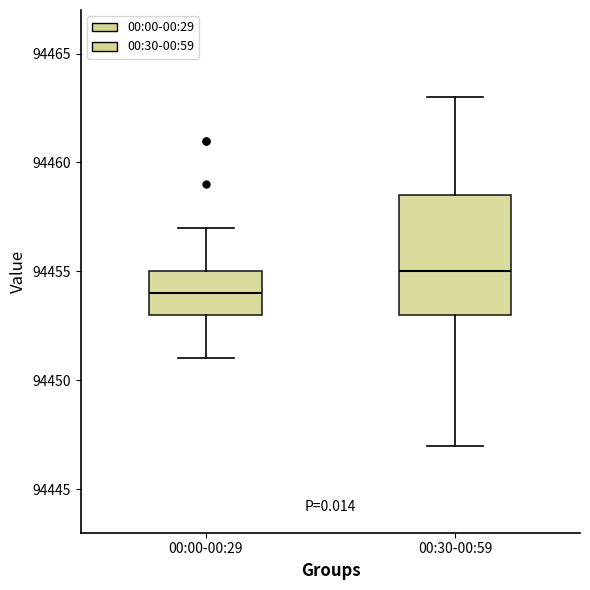

Which box is the tallest, from its lower edge to its upper edge?

00:30-00:59